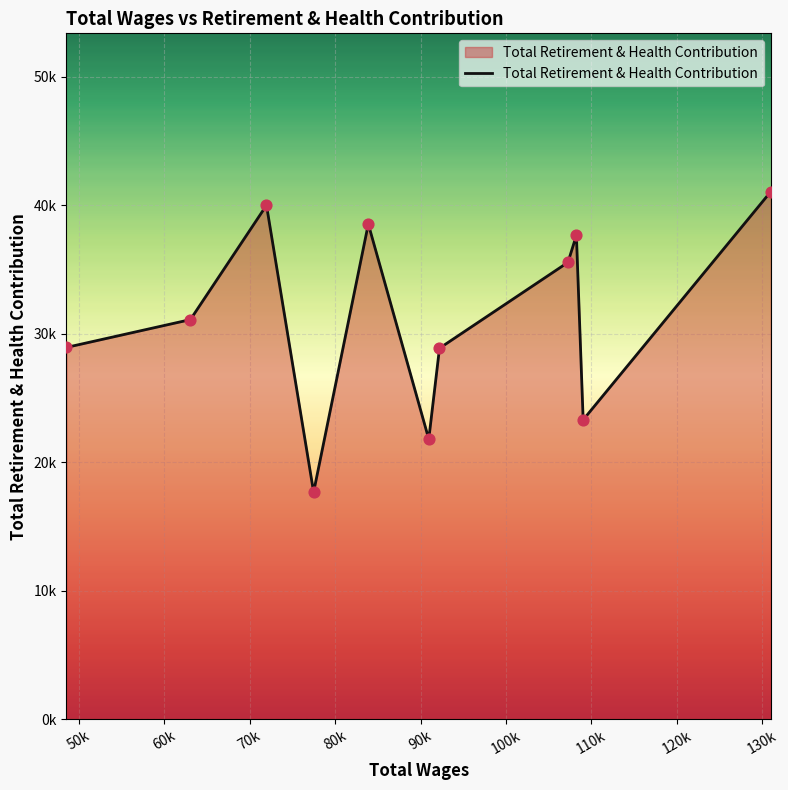

Does the chart have visible grid lines?

Yes